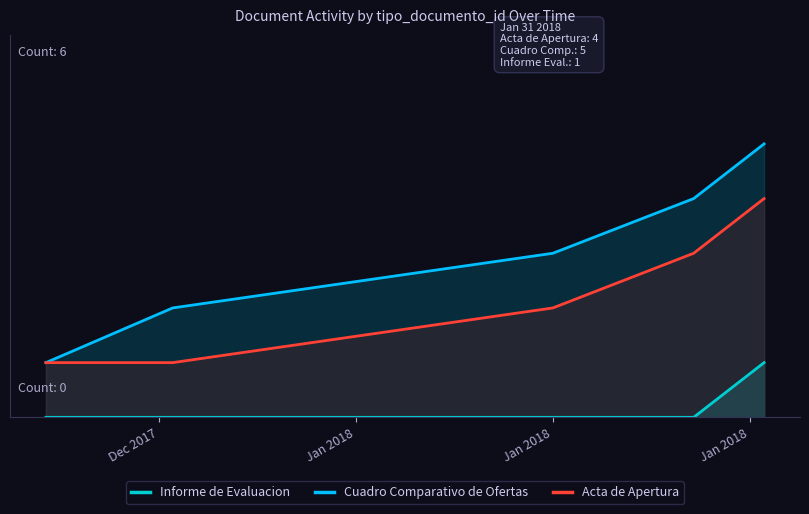

The Cuadro Comparativo de Ofertas series shows 1 at Jan 2018. True or false?

False